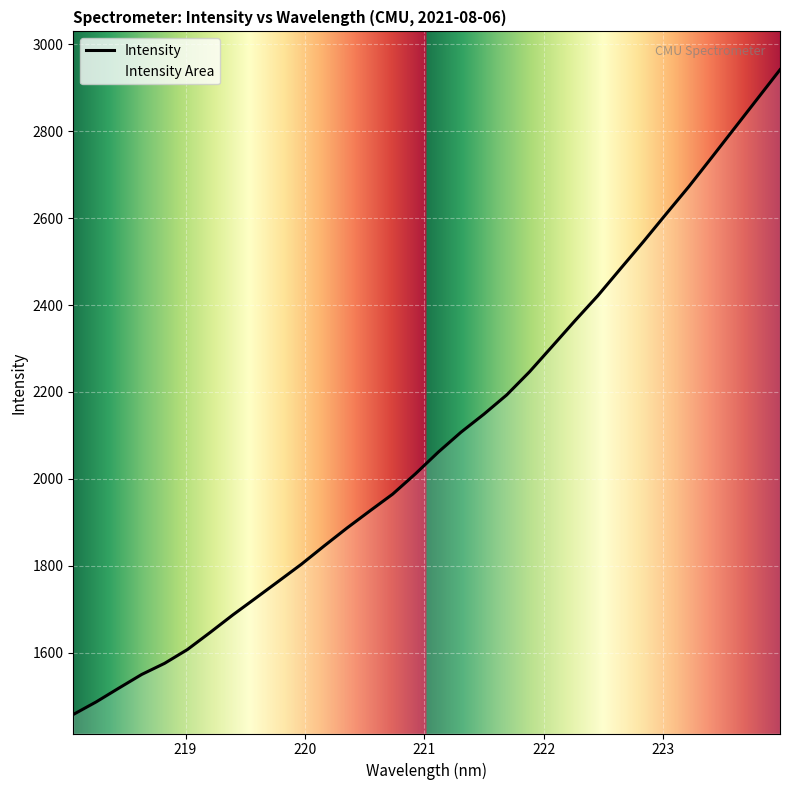

What is the minimum value shown in the chart?

1458.0